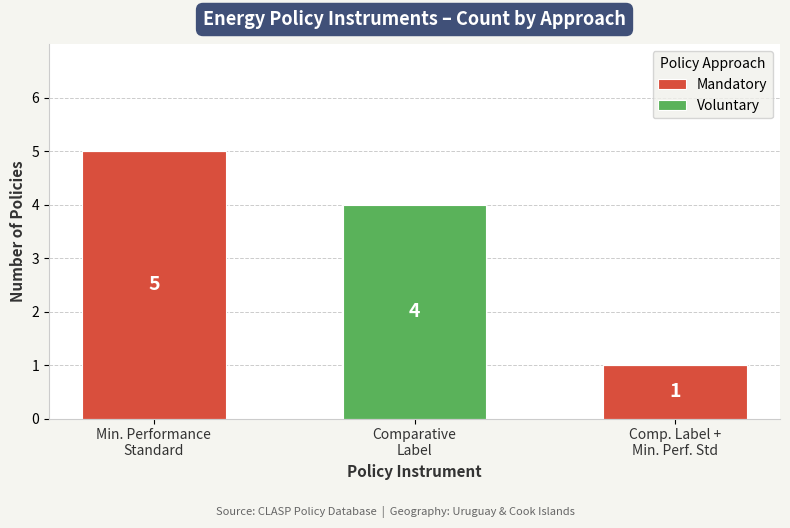

What is the highest value of the Mandatory series?

5